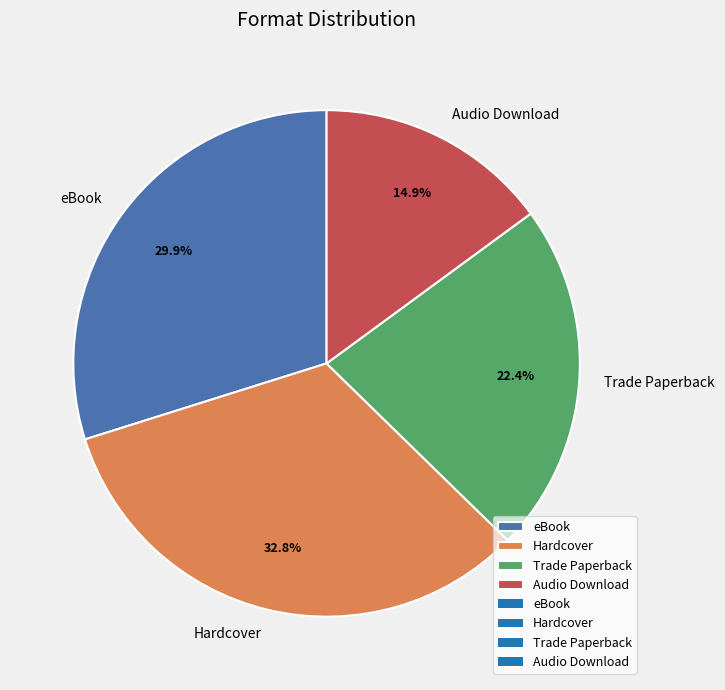

The eBook slice represents 40% of the pie. True or false?

False